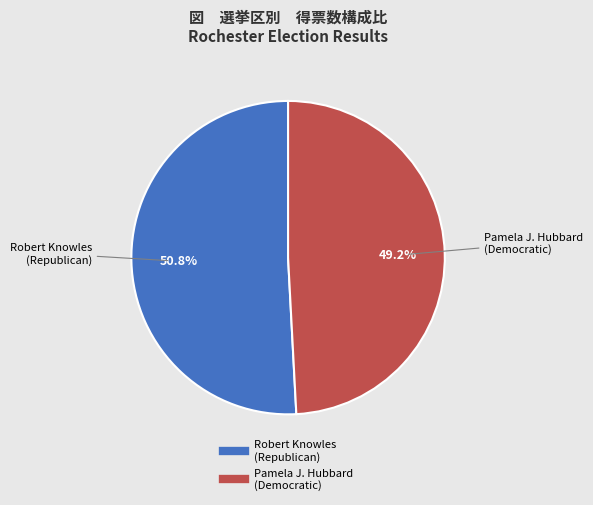

Is there a majority slice in this chart?

Yes